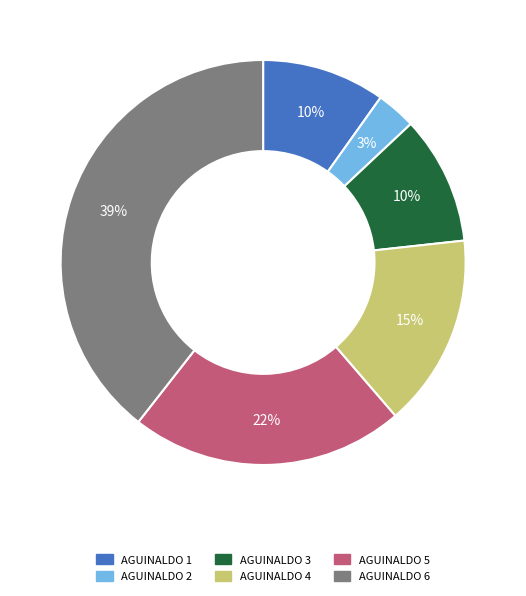

Is there any slice that represents more than half of the pie?

No